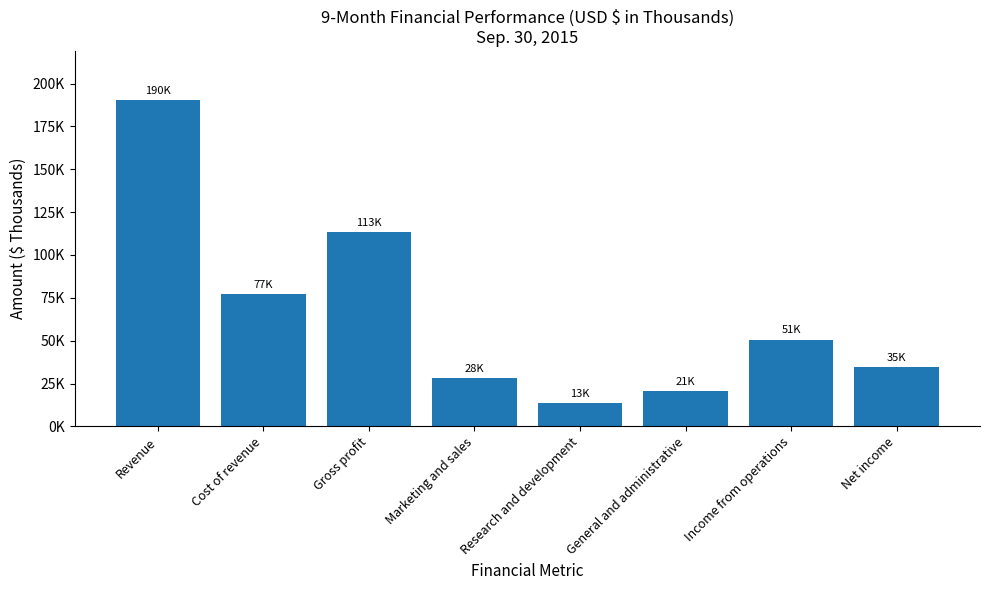

What is the value of the 8th bar from the left?

34521